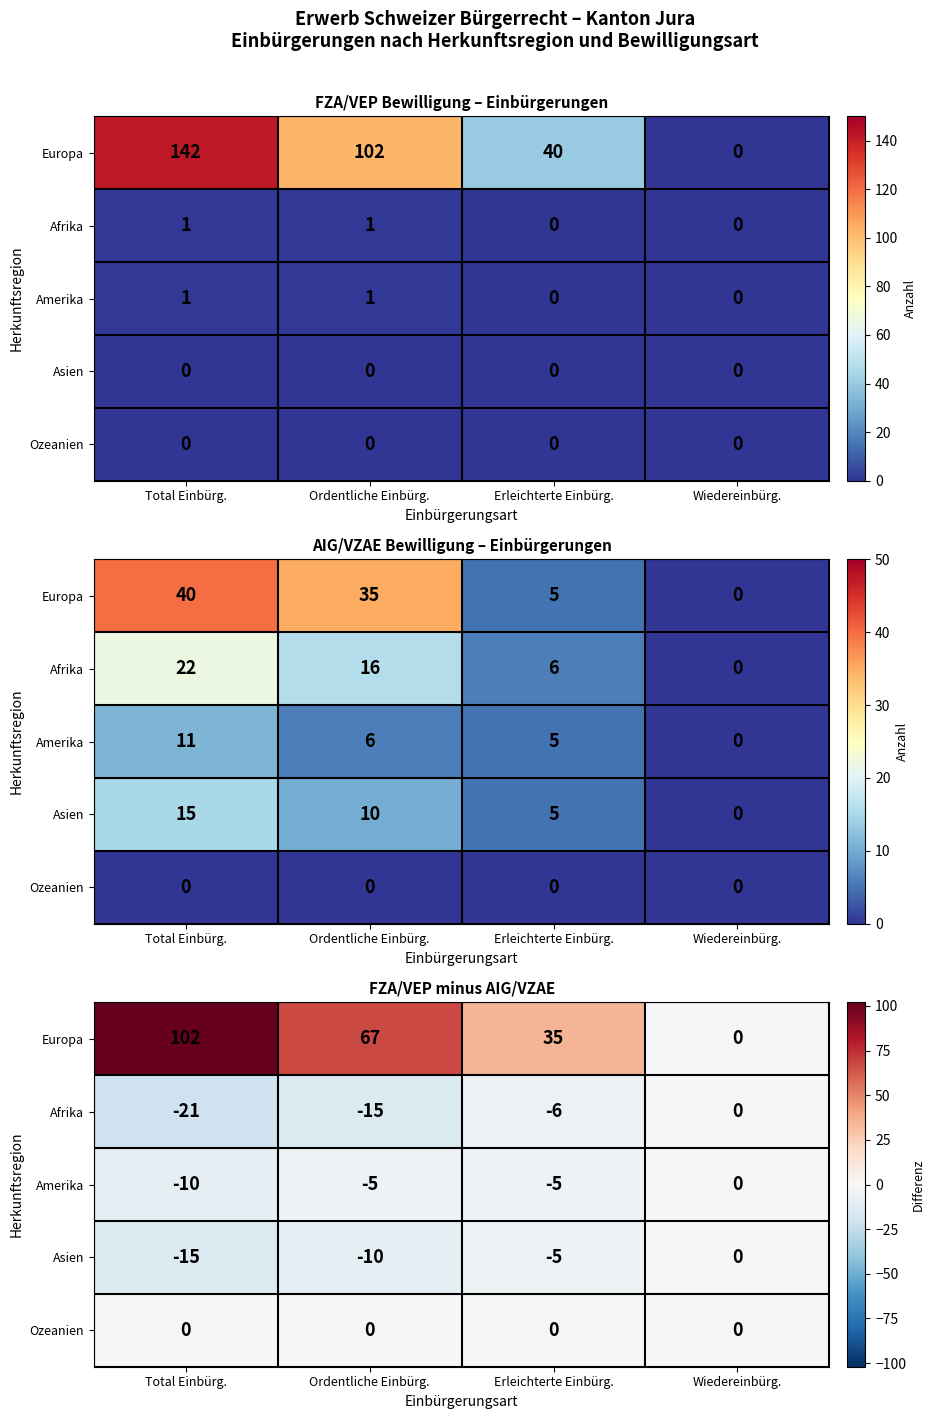

Rank the series at Wiedereinbürg. from lowest to highest value.

Europa, Afrika, Amerika, Asien, Ozeanien